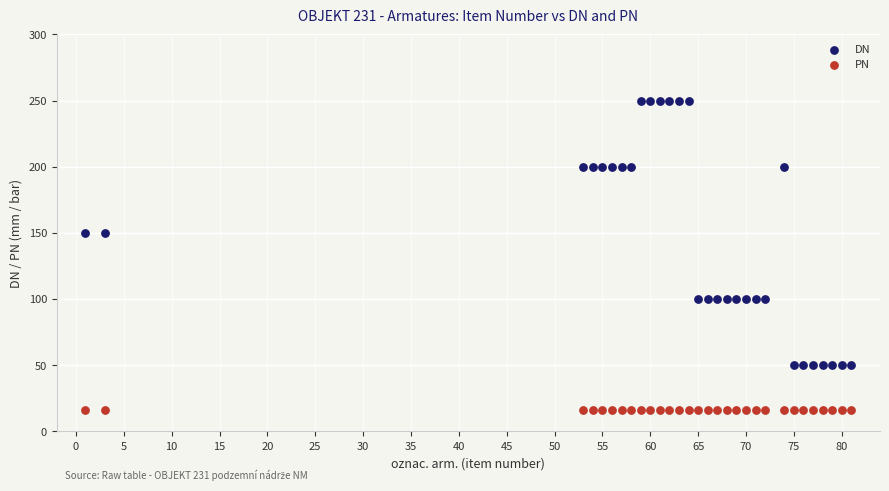

Which series contains the highest Y value?

DN